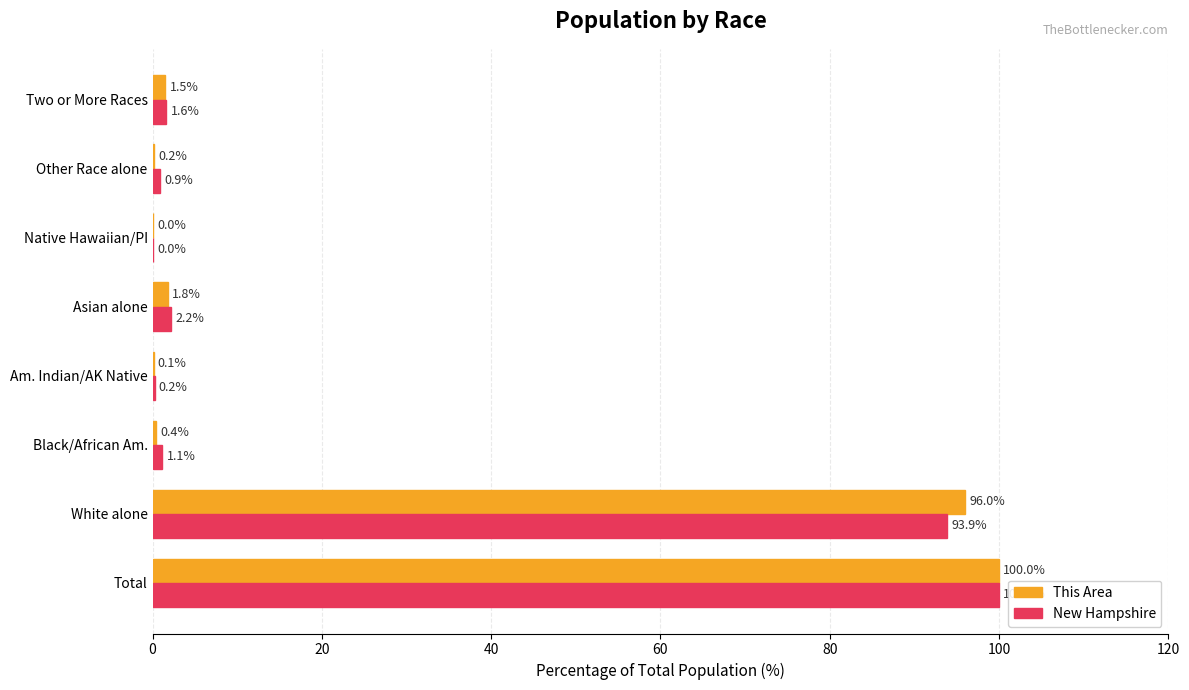

What is the total value across all series at Asian alone?

4.0